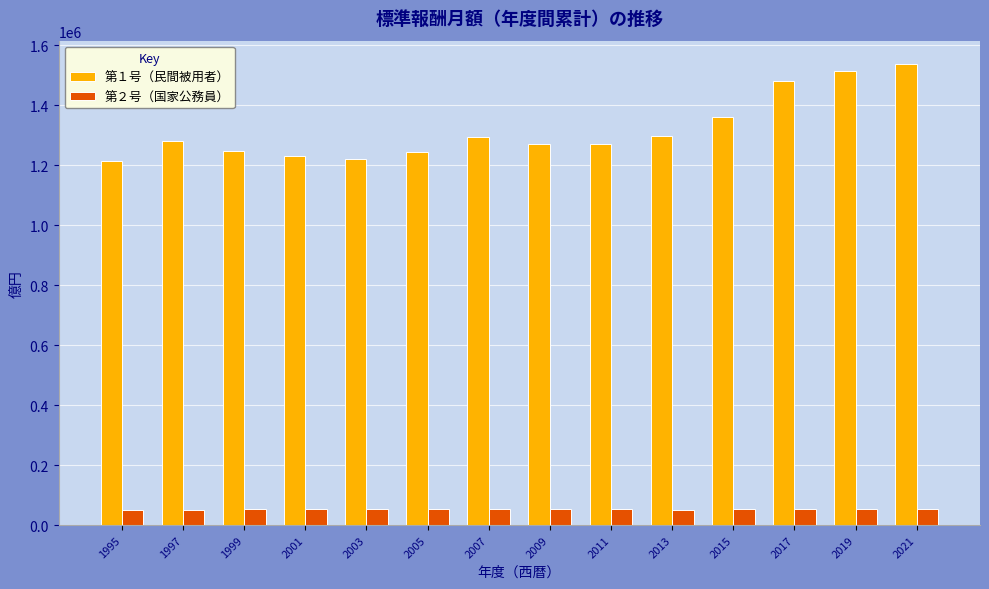

What is the total value across all series at 2019?

1567086